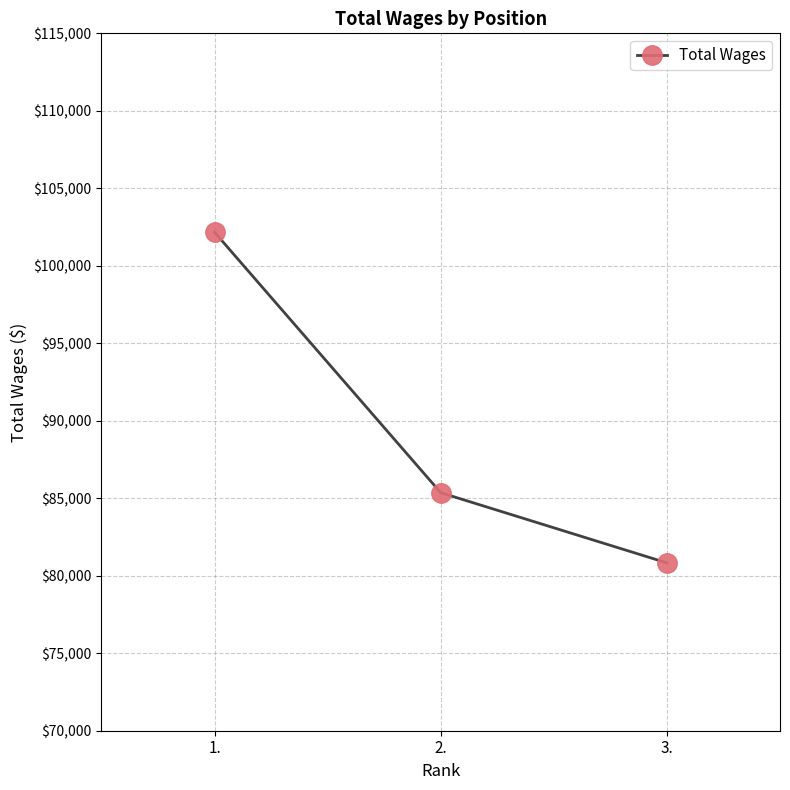

The chart shows a value of 26157 at 1.. True or false?

False